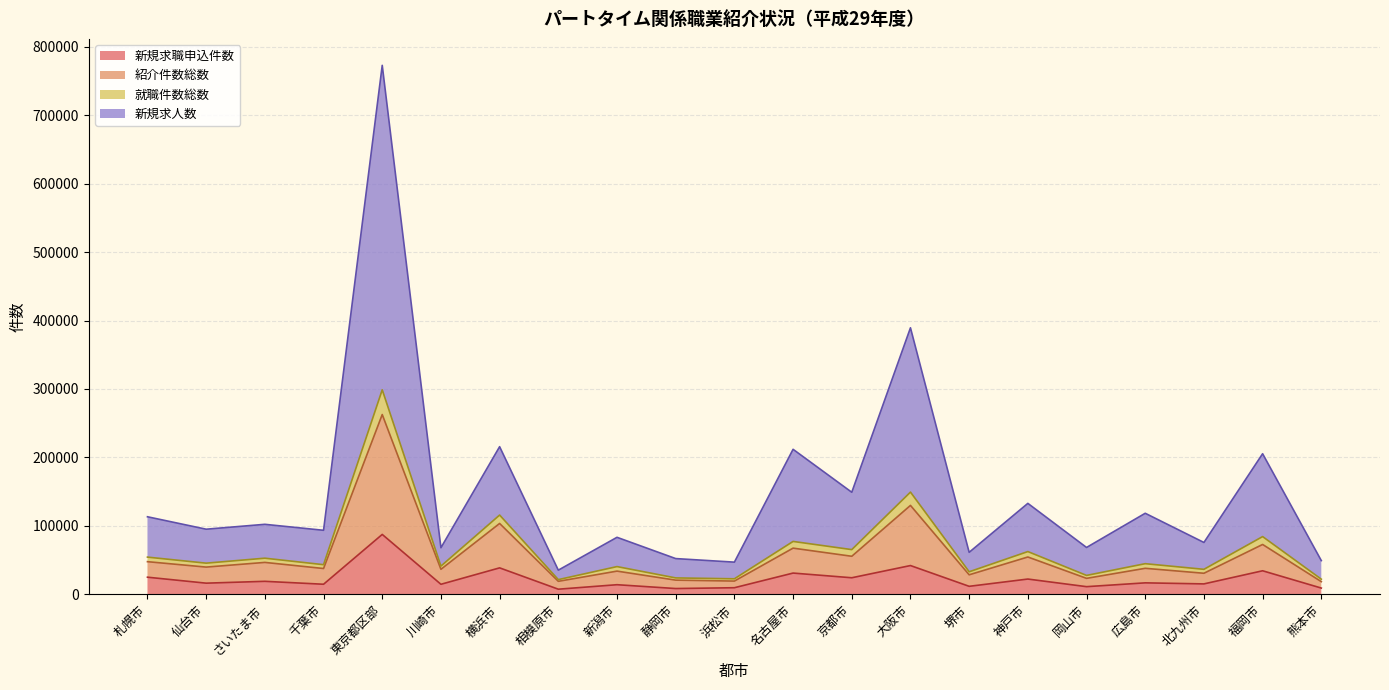

What is the sum of all 新規求人数 values?

1363445